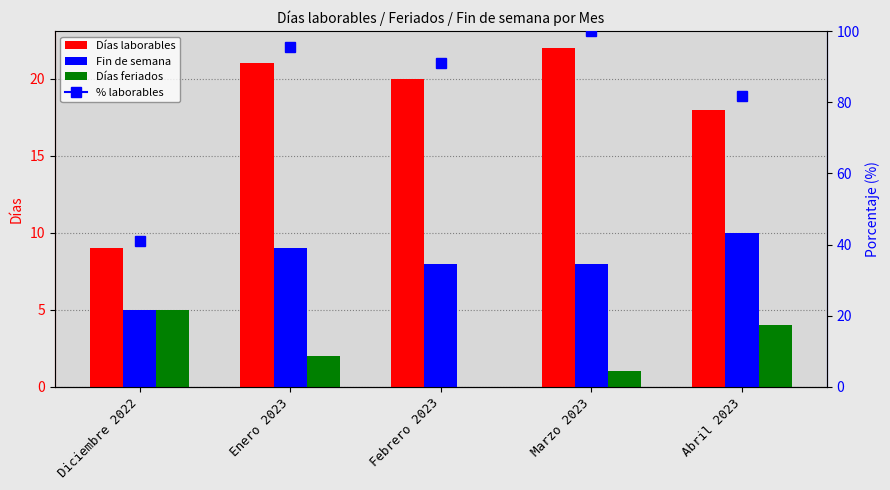

Is it true that Días feriados equals 1 at Abril 2023?

False